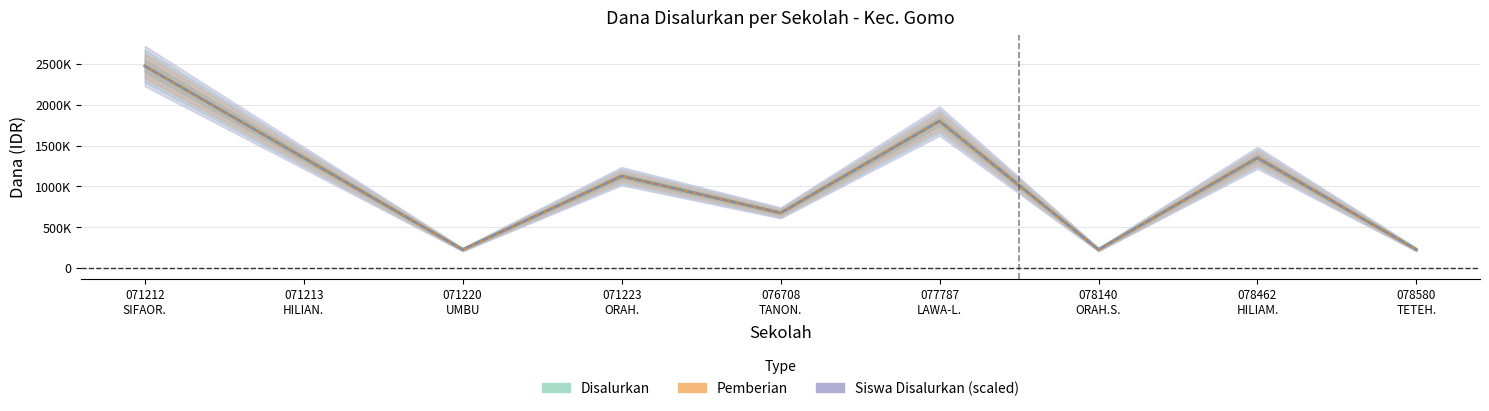

What is the total value across all series at 076708 TANON.?

2025000